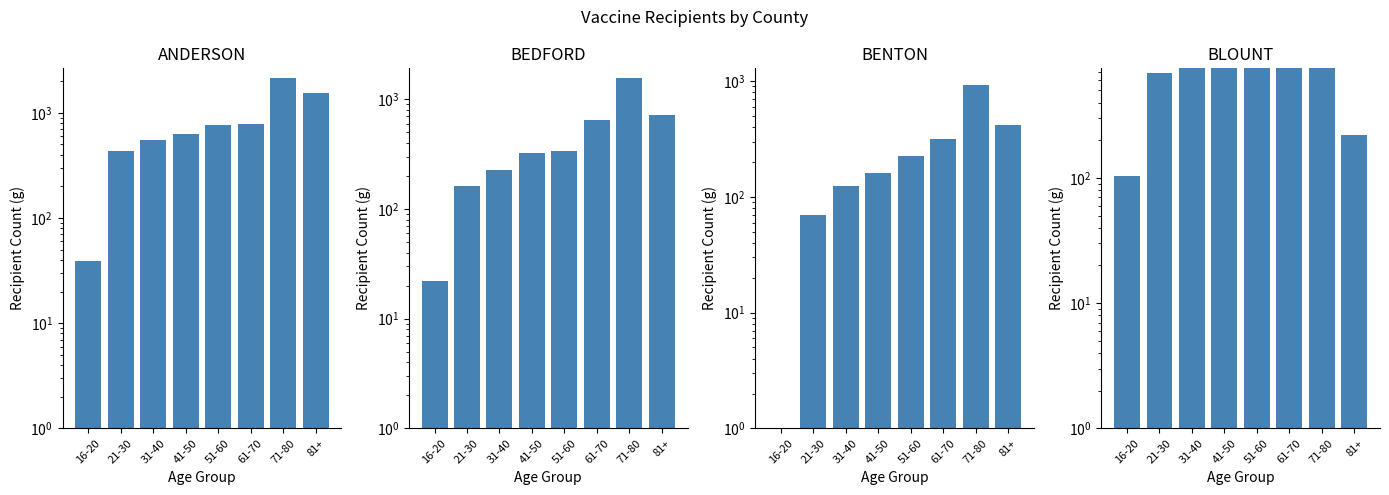

What position from the left is 61-70?

6